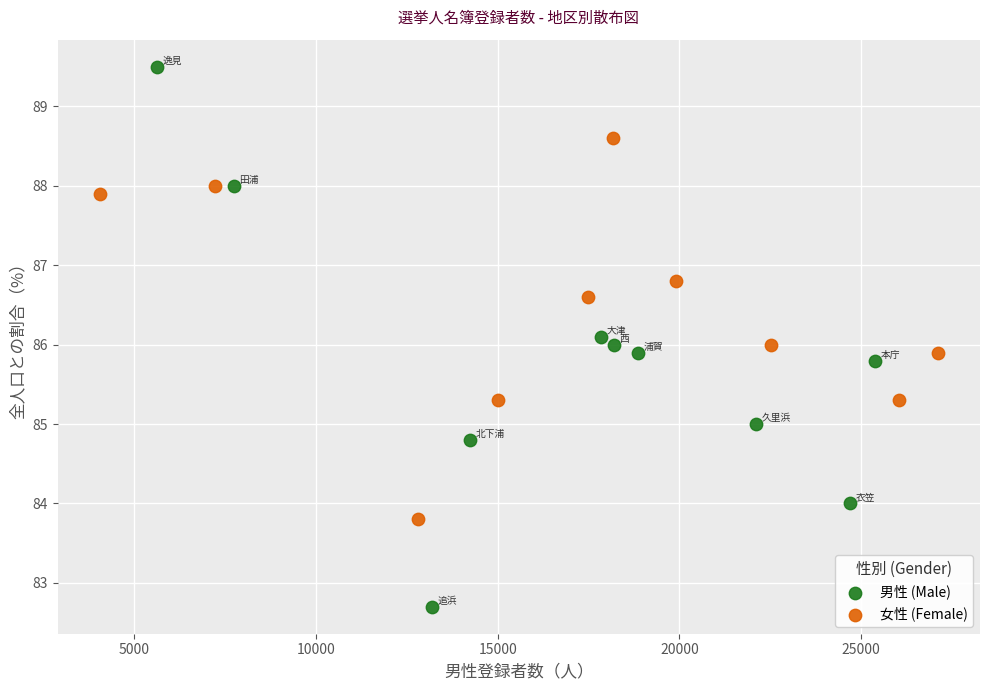

Which series reaches the maximum Y coordinate?

男性 (Male)